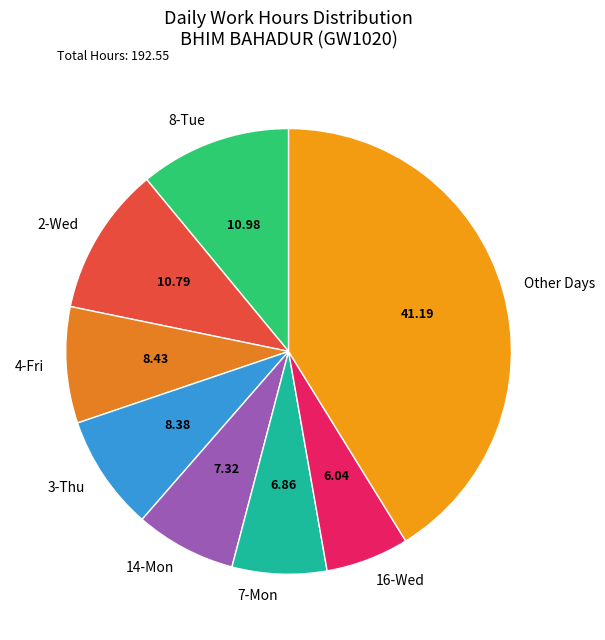

Which category has the biggest portion of the pie?

Other Days